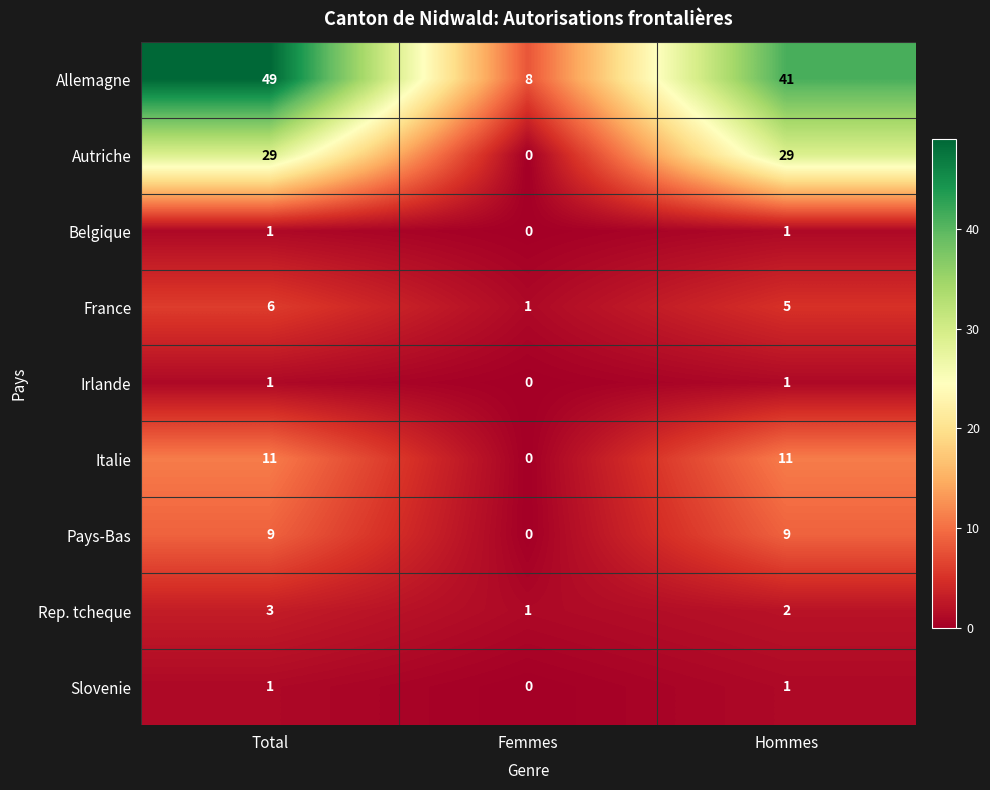

How many France values are between 1 and 6?

3